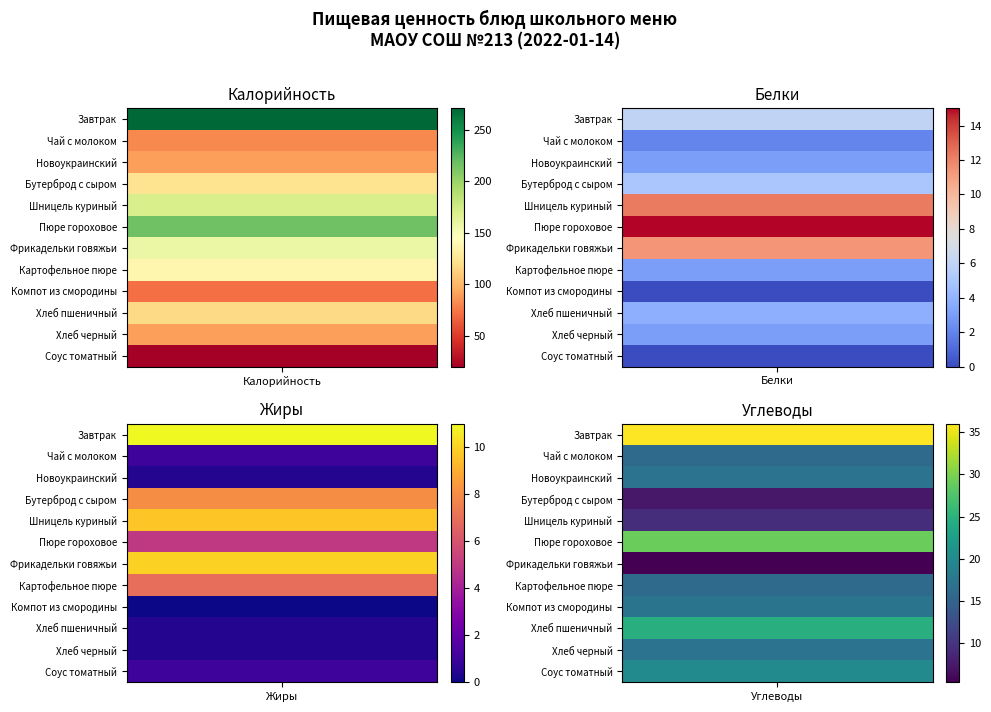

Reading left to right, extract all data points from this chart.

Завтрак: 271.0	6.0	11.0	36.0
Чай с молоком: 81.0	2.0	1.0	16.0
Новоукраинский: 90.5	3.0	0.4	17.0
Бутерброд с сыром: 123.0	5.0	8.0	7.4
Шницель куриный: 170.6	12.3	9.7	9.4
Пюре гороховое: 217.0	15.0	5.0	29.0
Фрикадельки говяжьи: 157.6	11.4	10.0	5.4
Картофельное пюре: 138.0	3.0	7.0	16.0
Компот из смородины: 71.0	0.0	0.0	17.2
Хлеб пшеничный: 117.5	3.8	0.4	24.6
Хлеб черный: 90.5	3.0	0.4	17.0
Соус томатный: 20.0	0.0	1.0	20.0